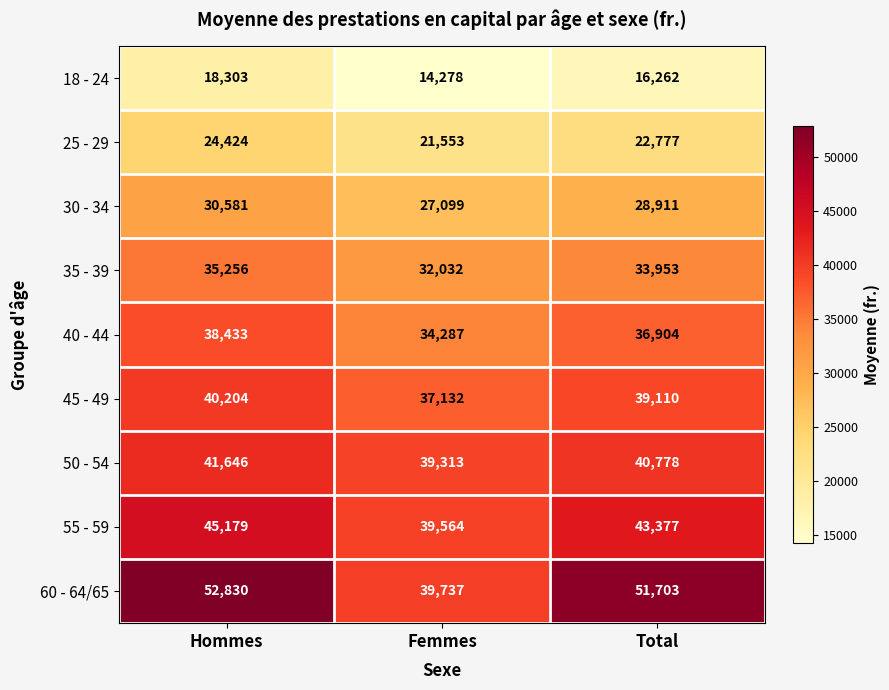

Which series changed the most between Hommes and Total?

18 - 24